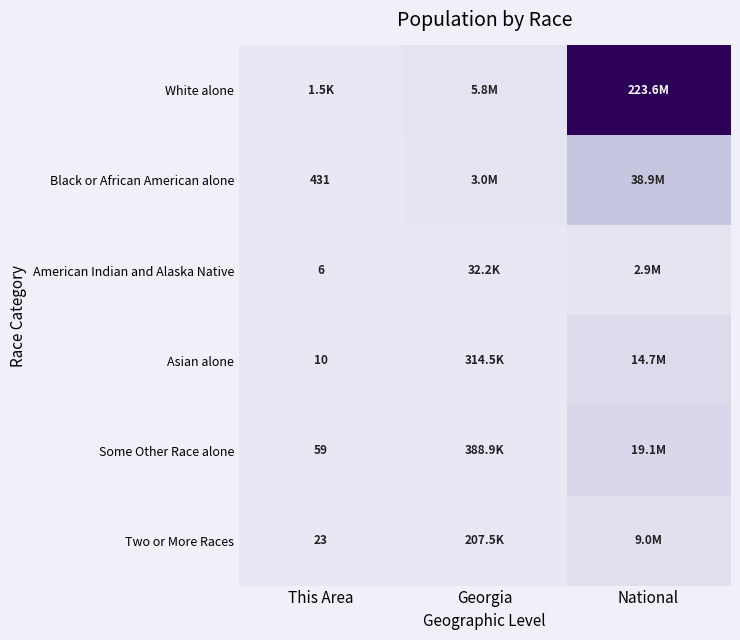

Between This Area and National, which series saw the biggest shift?

White alone